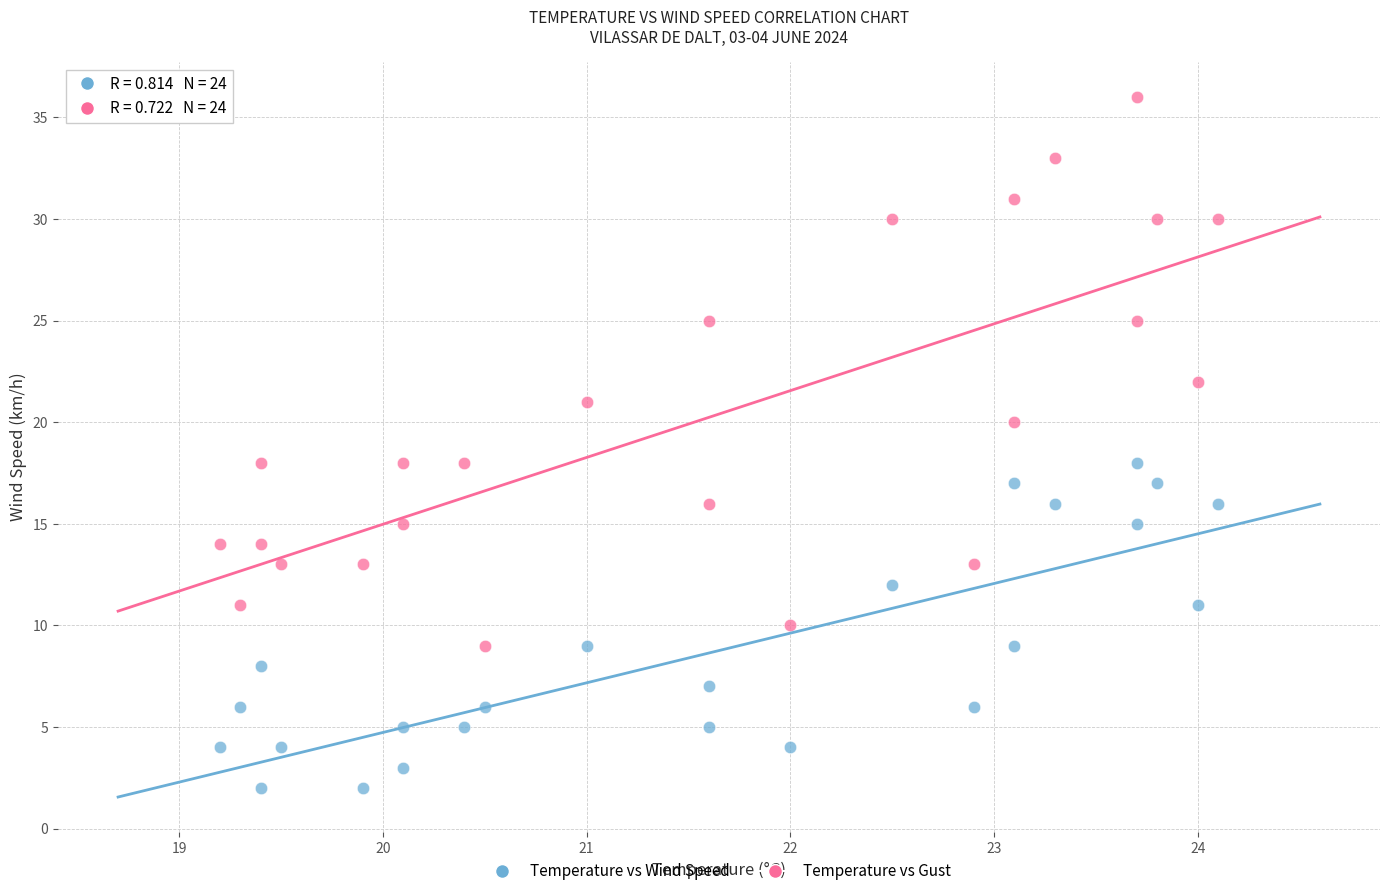

Which series reaches the maximum Y coordinate?

Temperature vs Gust